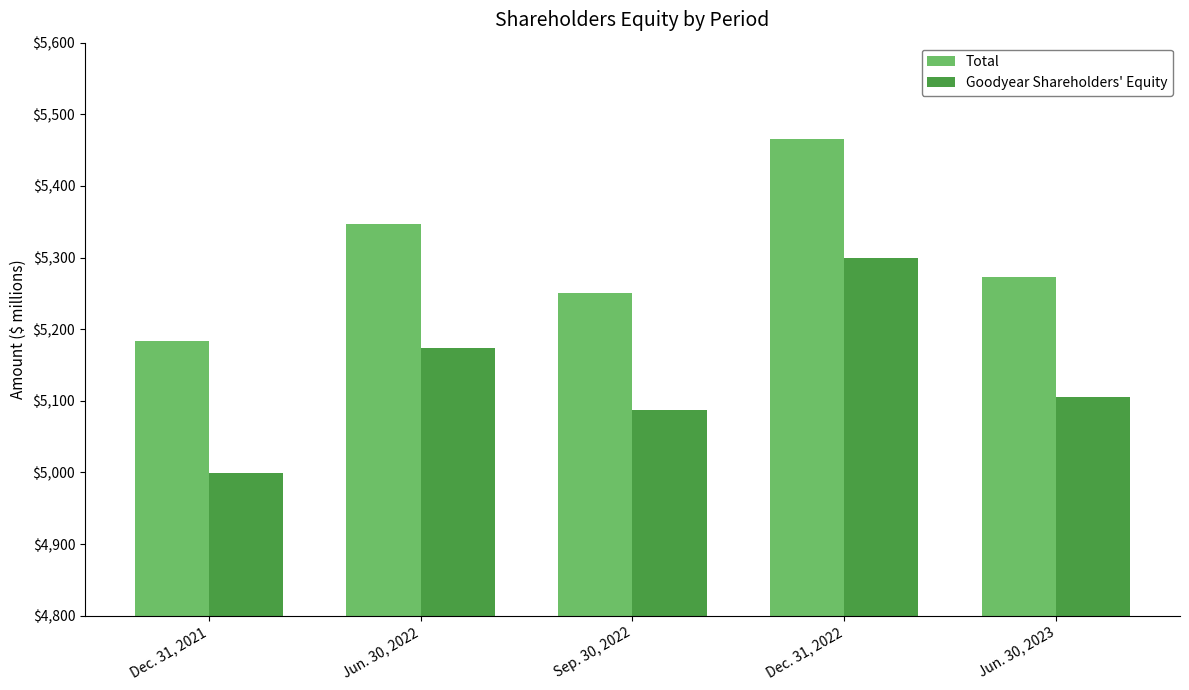

The value of Goodyear Shareholders' Equity at Jun. 30, 2023 is 5105. True or false?

True